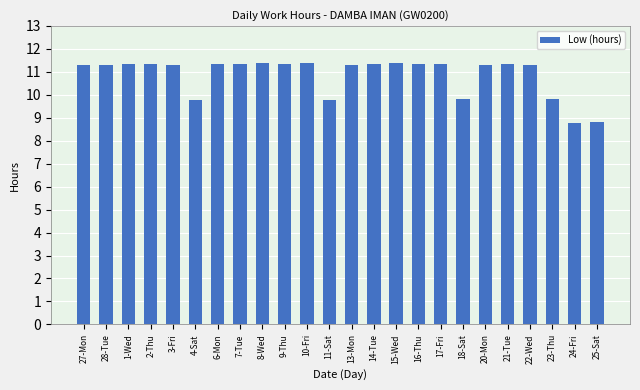

Which has a higher value, 10-Fri or 25-Sat?

10-Fri